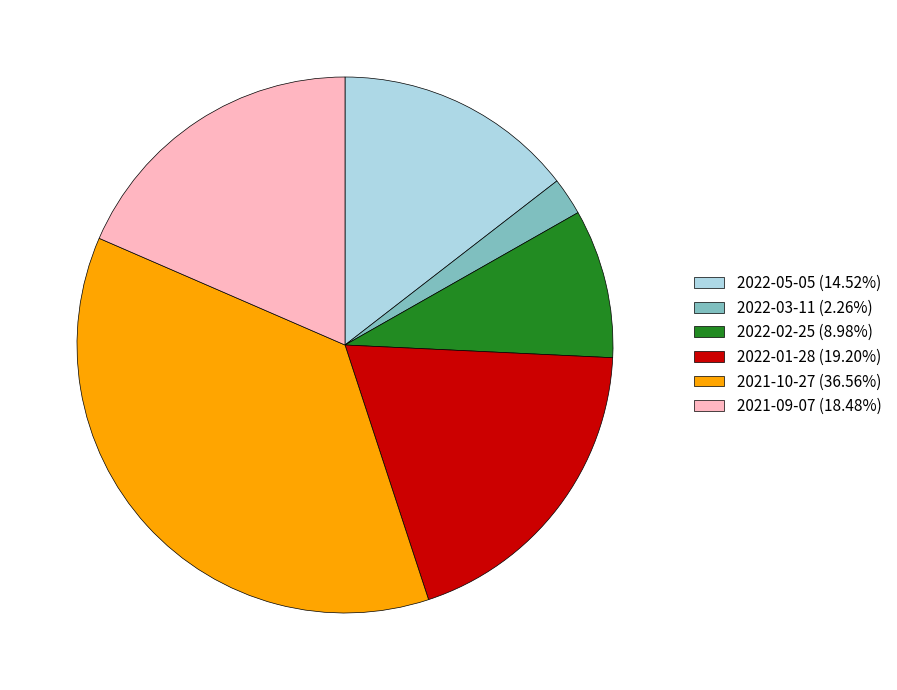

Is 2022-03-11 (2.26%) the majority of the pie?

No